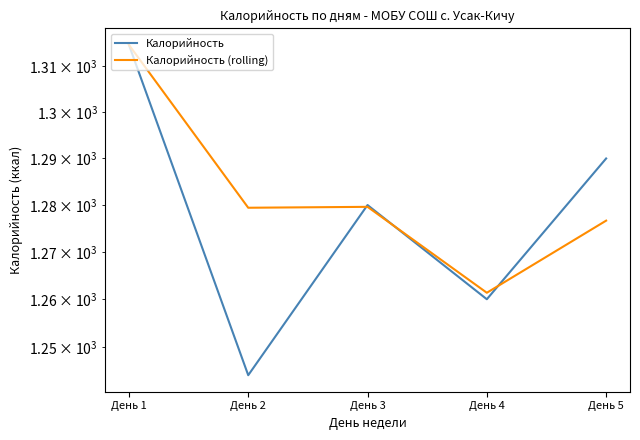

What is the sum of the Калорийность (rolling) values at День 5 and День 3?

2556.3